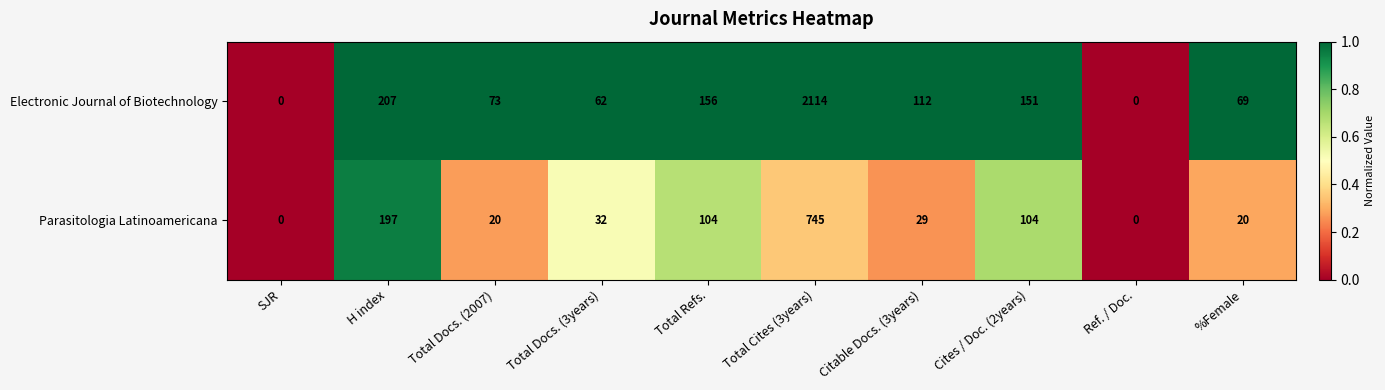

Is it true that Parasitologia Latinoamericana equals 0 at Ref. / Doc.?

True